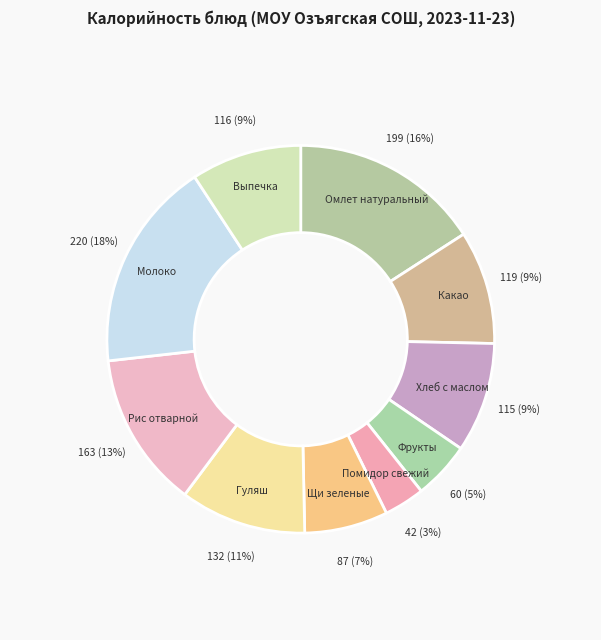

Is it true that Молоко is 18% of the pie?

True